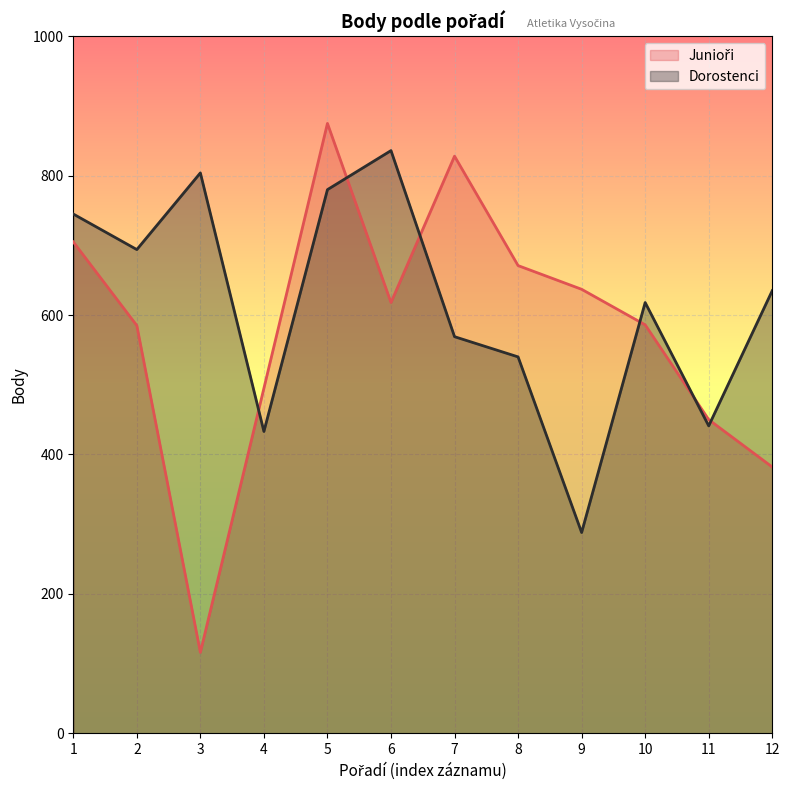

At which category does Dorostenci reach its first local peak?

3